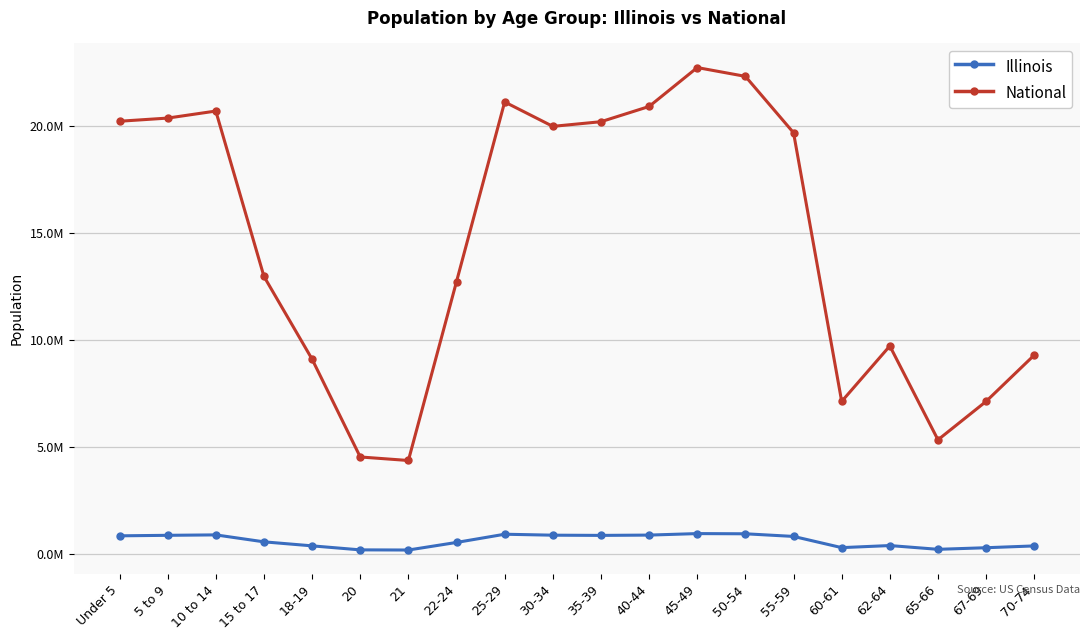

In National, how many points are lower than both neighbors (excluding endpoints)?

4